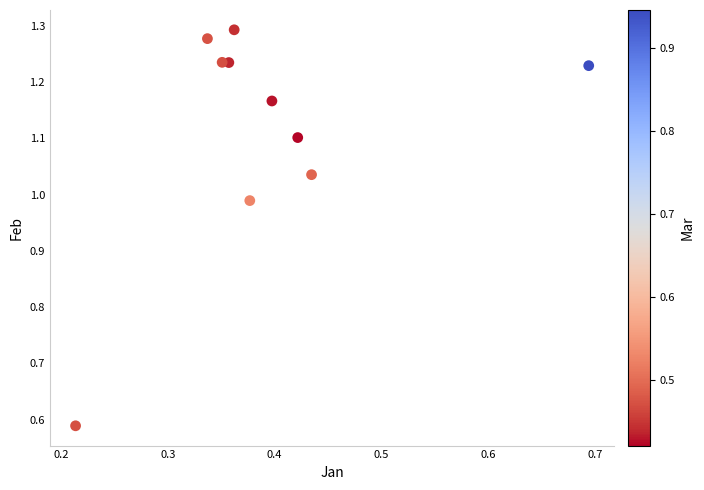

What is the average X value?

0.4